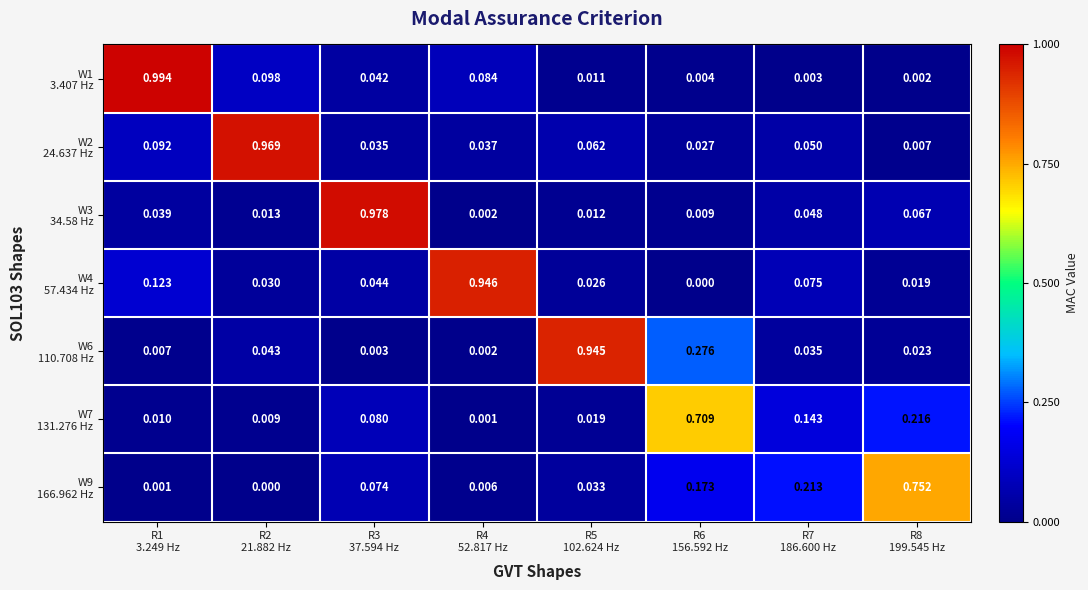

Between R1 3.249 Hz and R2 21.882 Hz, which series saw the biggest shift?

W1 3.407 Hz